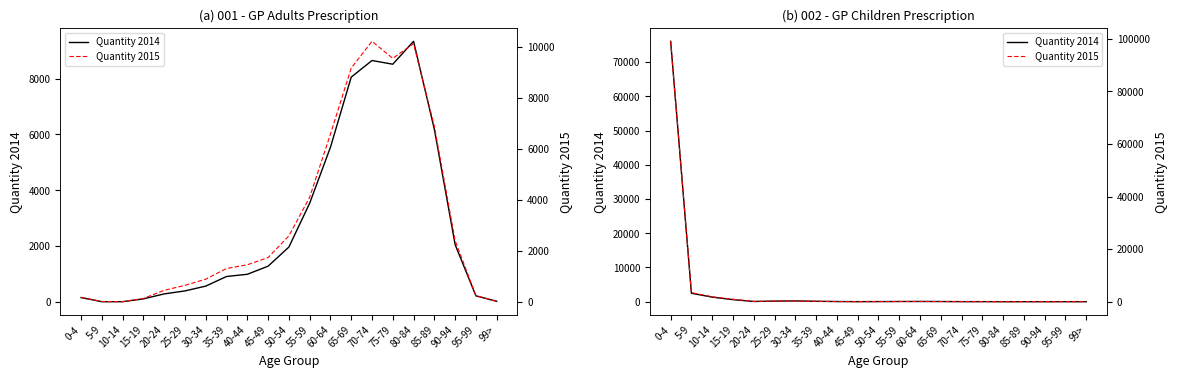

What is the difference between the Quantity 2015 values at 10-14 and 45-49?

1841.0